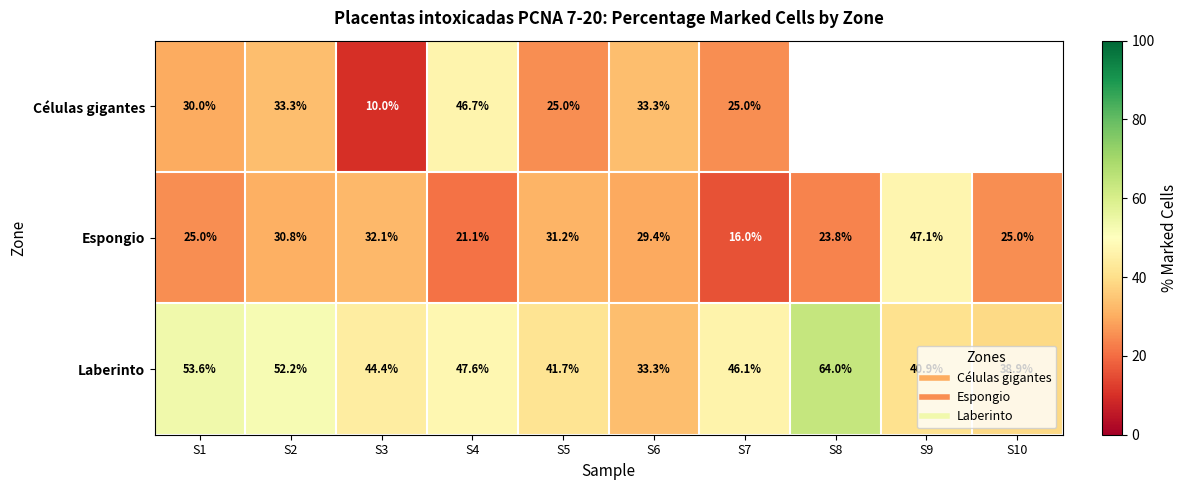

Rank the categories by Laberinto value from lowest to highest.

S6, S10, S9, S5, S3, S7, S4, S2, S1, S8